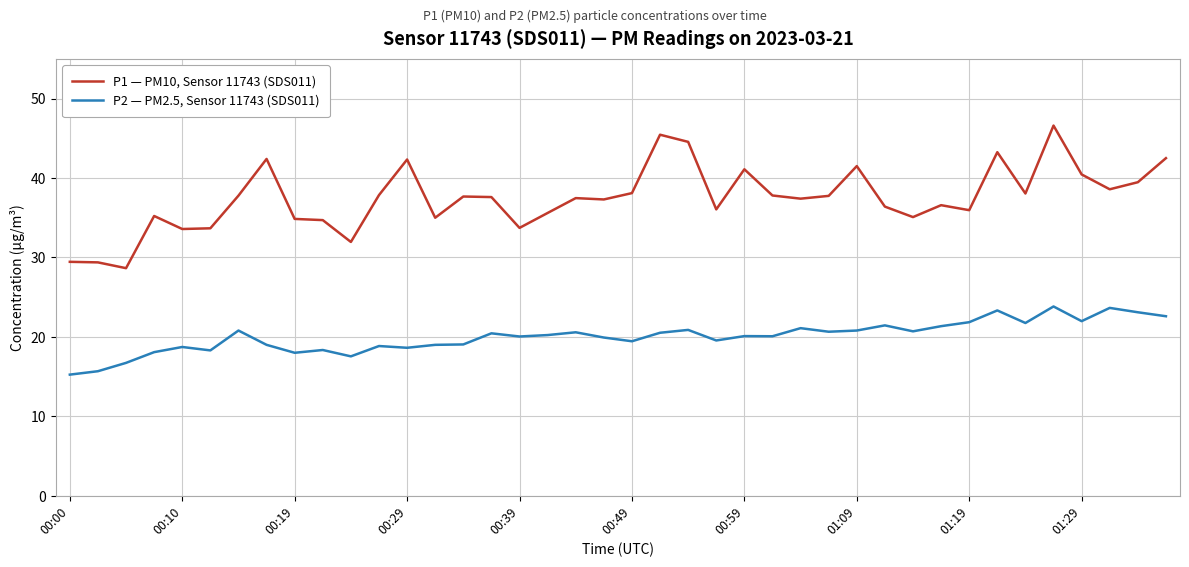

What is the maximum value shown in the chart?

46.6